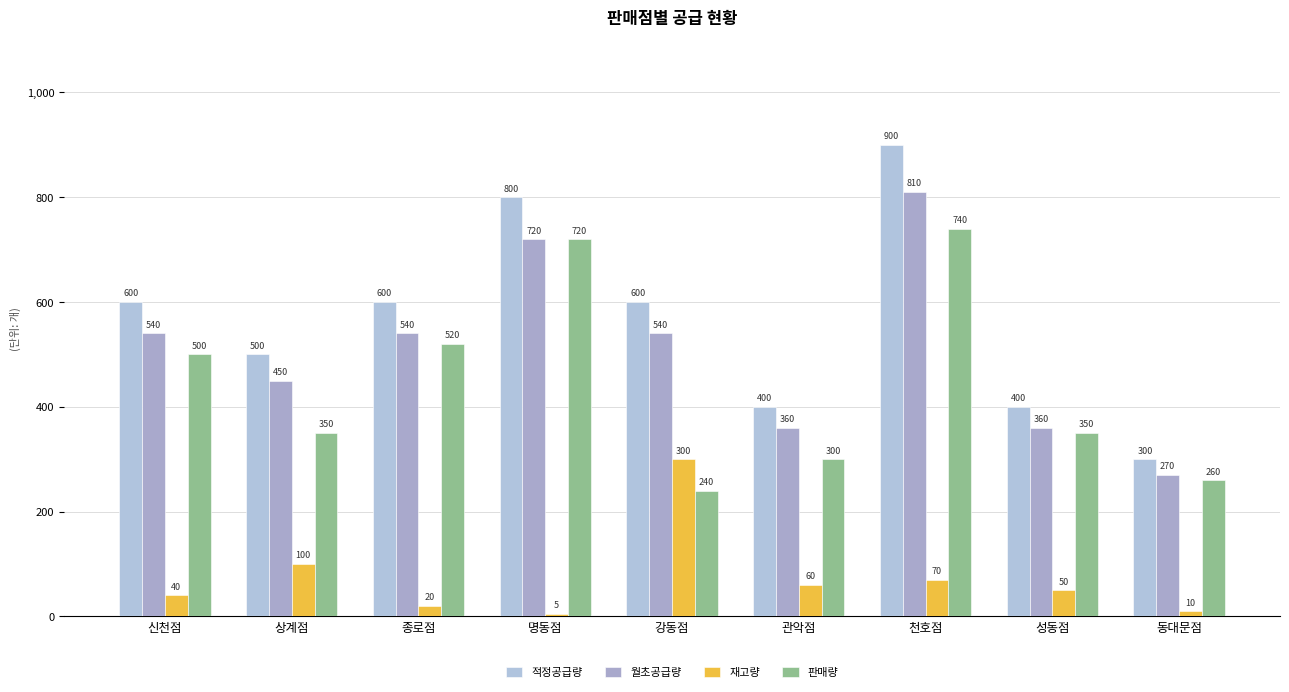

What is the total value across all series at 신천점?

1680